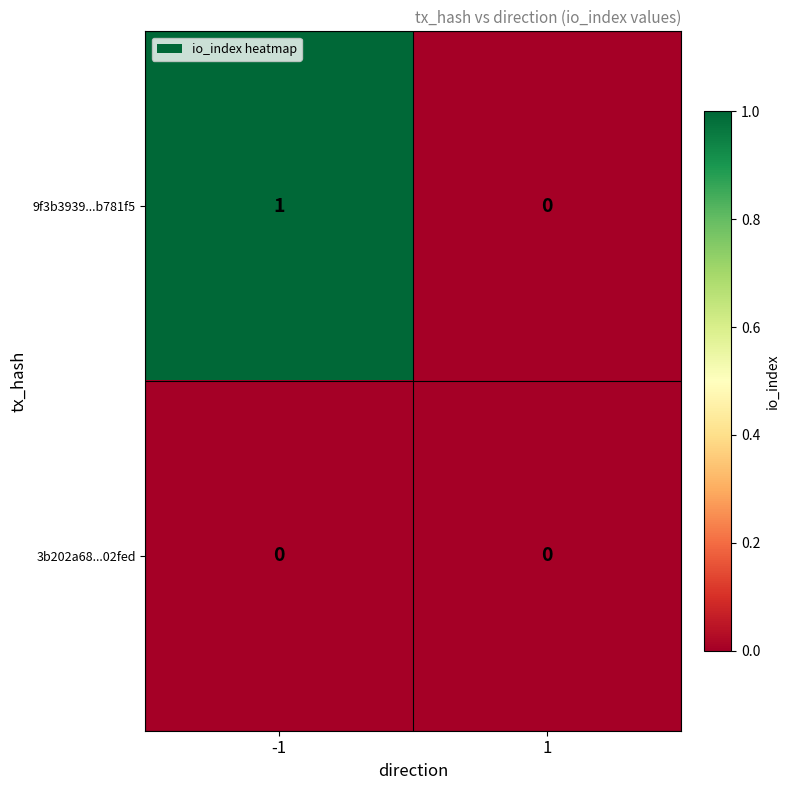

Reading left to right, extract all data points from this chart.

9f3b3939...b781f5: 1	0
3b202a68...02fed: 0	0